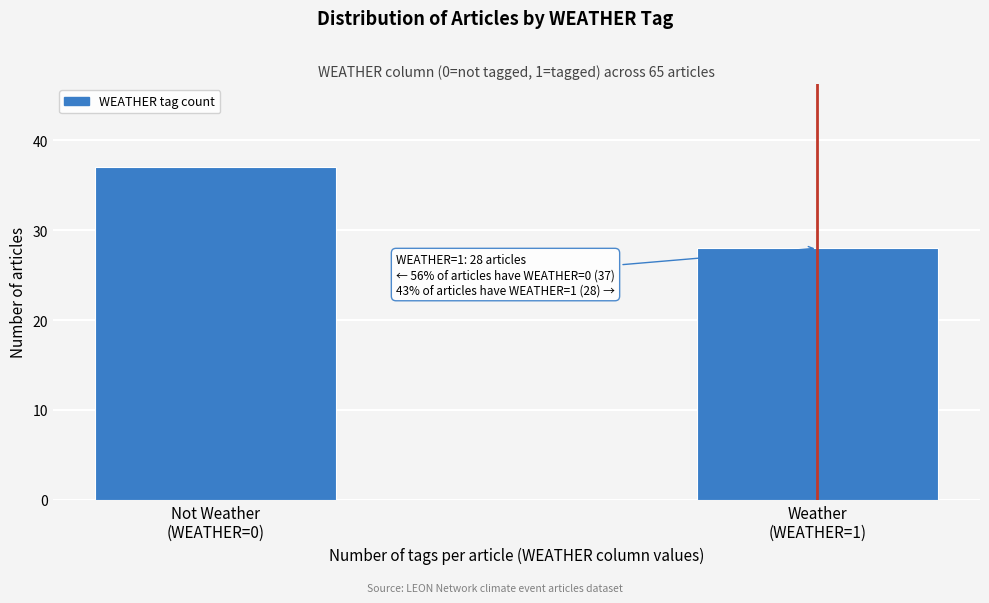

Reading right to left, list all the values displayed in this chart.

28	37